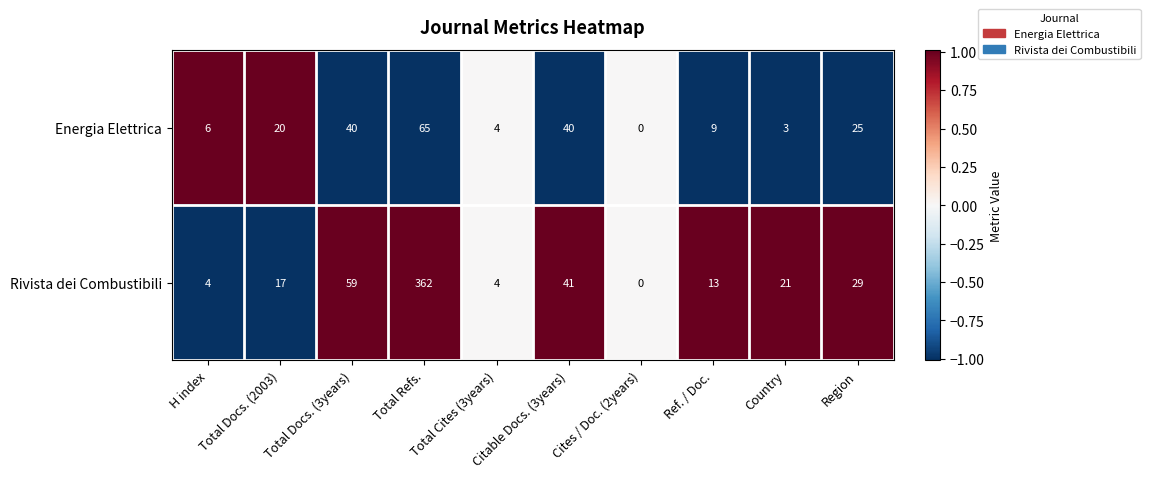

What is the spread (max minus min) of values at Region?

4